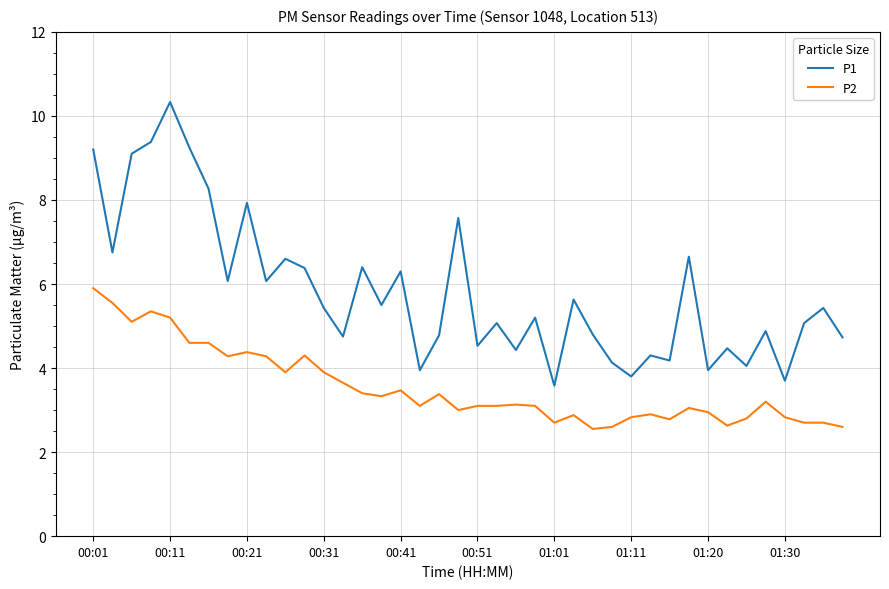

List the series in order of their peak value, lowest first.

P2, P1